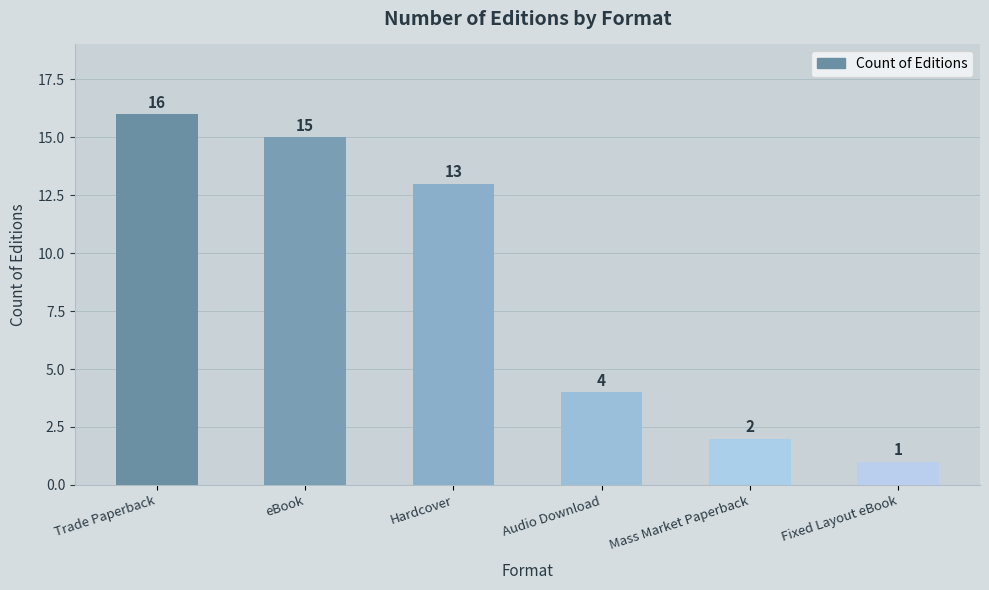

Is it true that the value at Trade Paperback is 28?

False